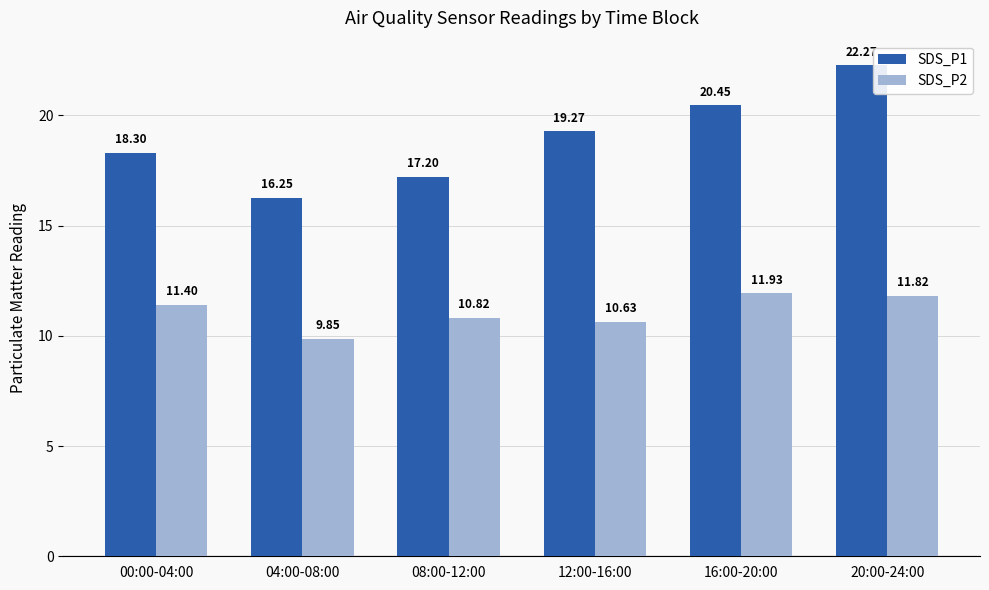

Rank the series at 16:00-20:00 from highest to lowest value.

SDS_P1, SDS_P2